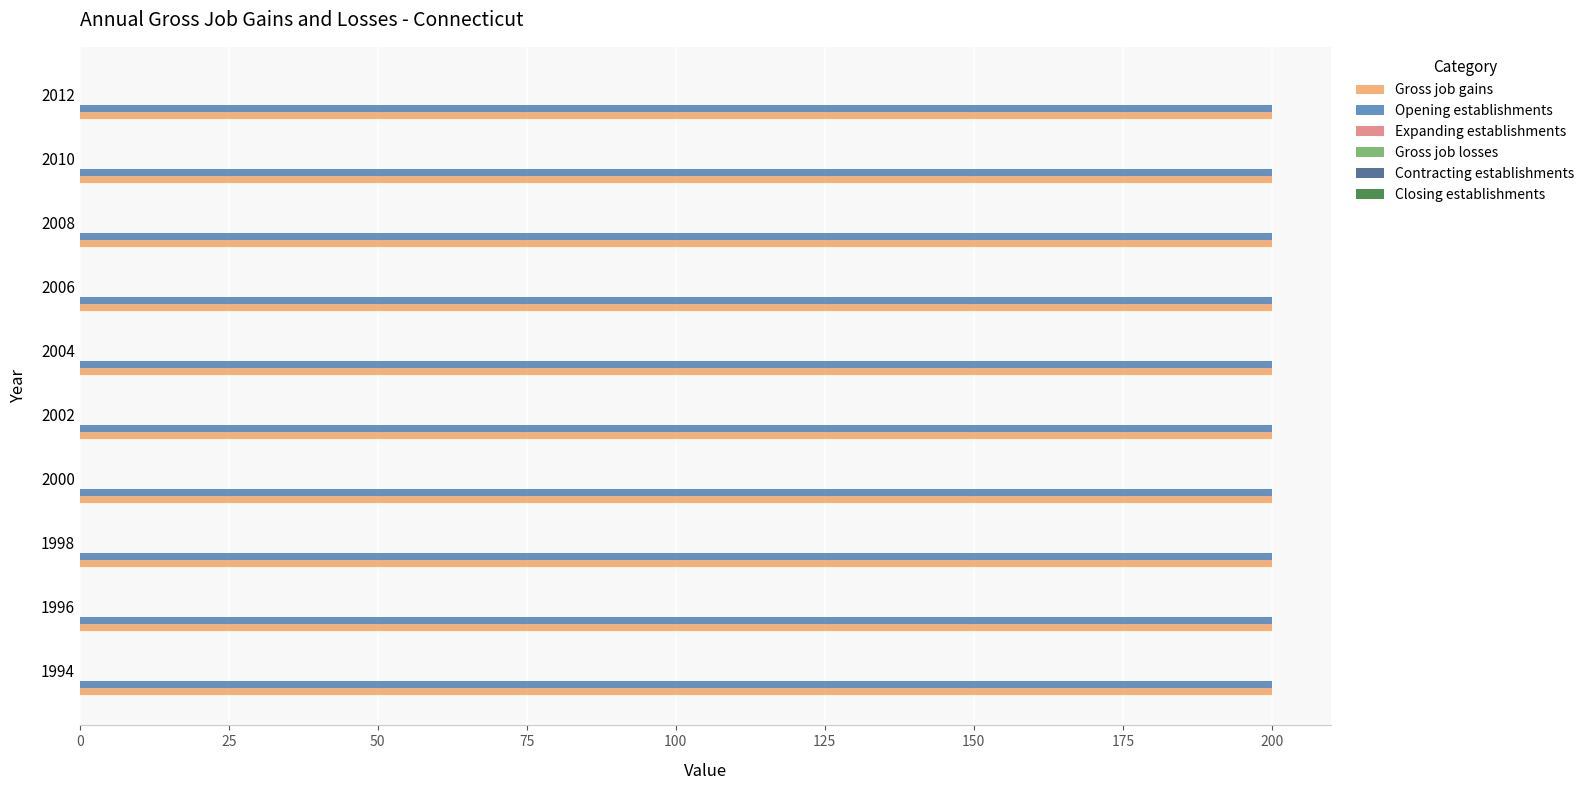

Does the chart contain any negative values?

No